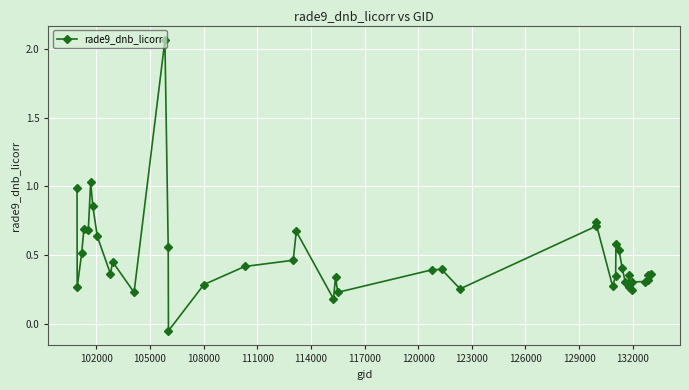

How many data points are less than 0?

1